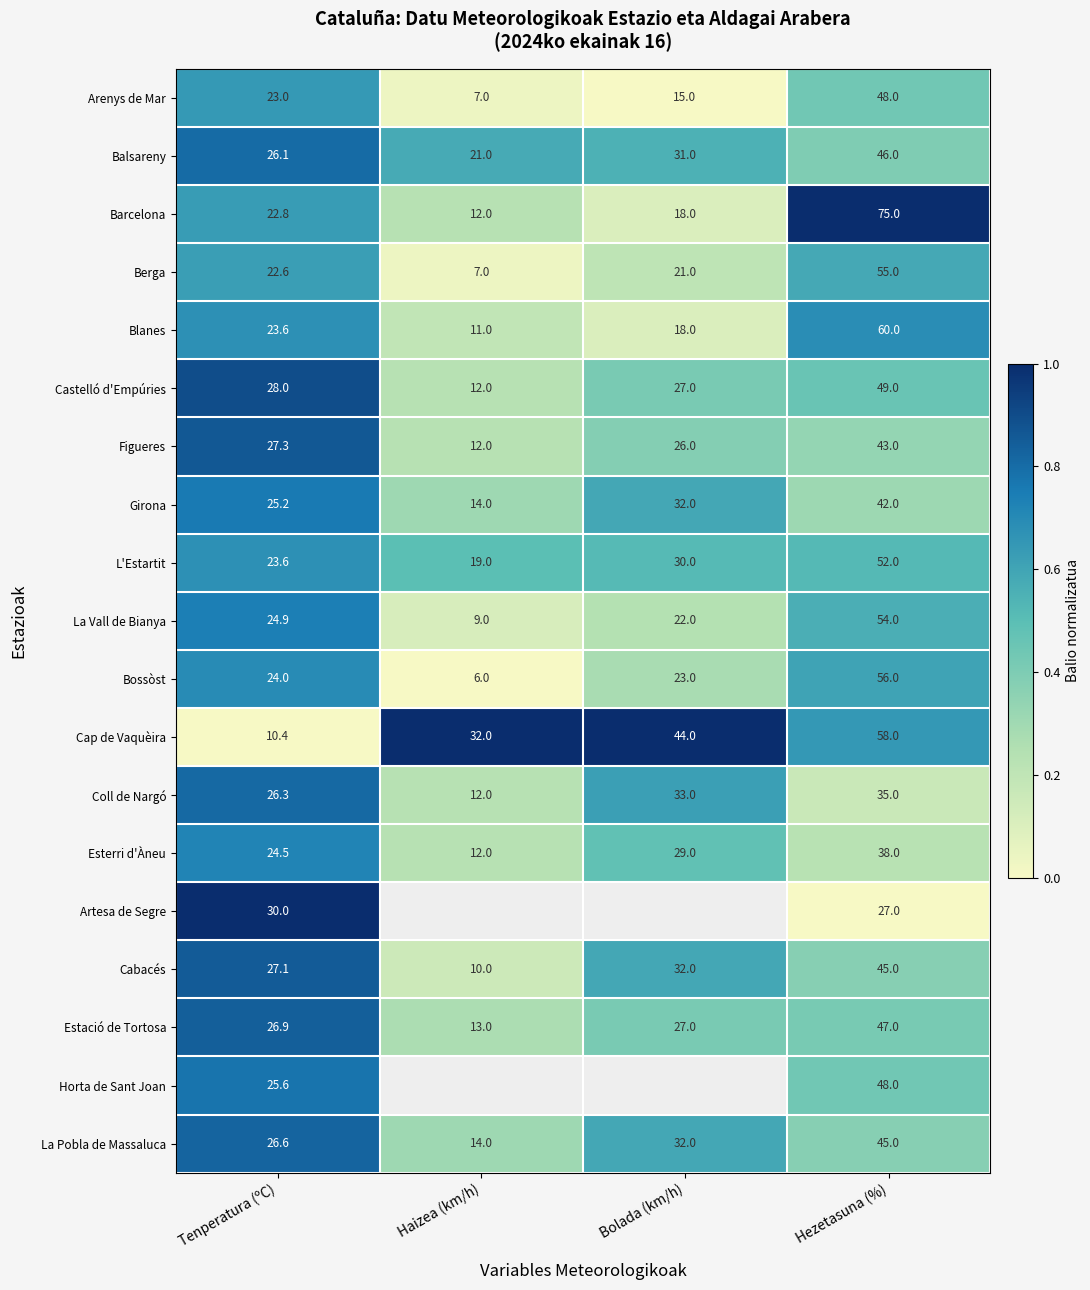

What is the maximum value shown in the chart?

1.0